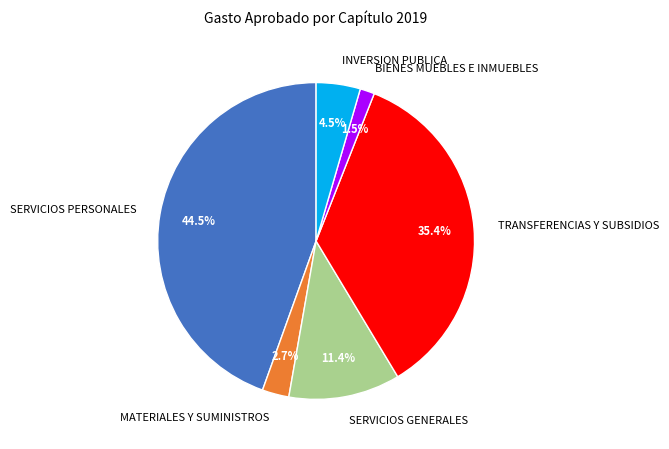

Which category has the biggest portion of the pie?

SERVICIOS PERSONALES